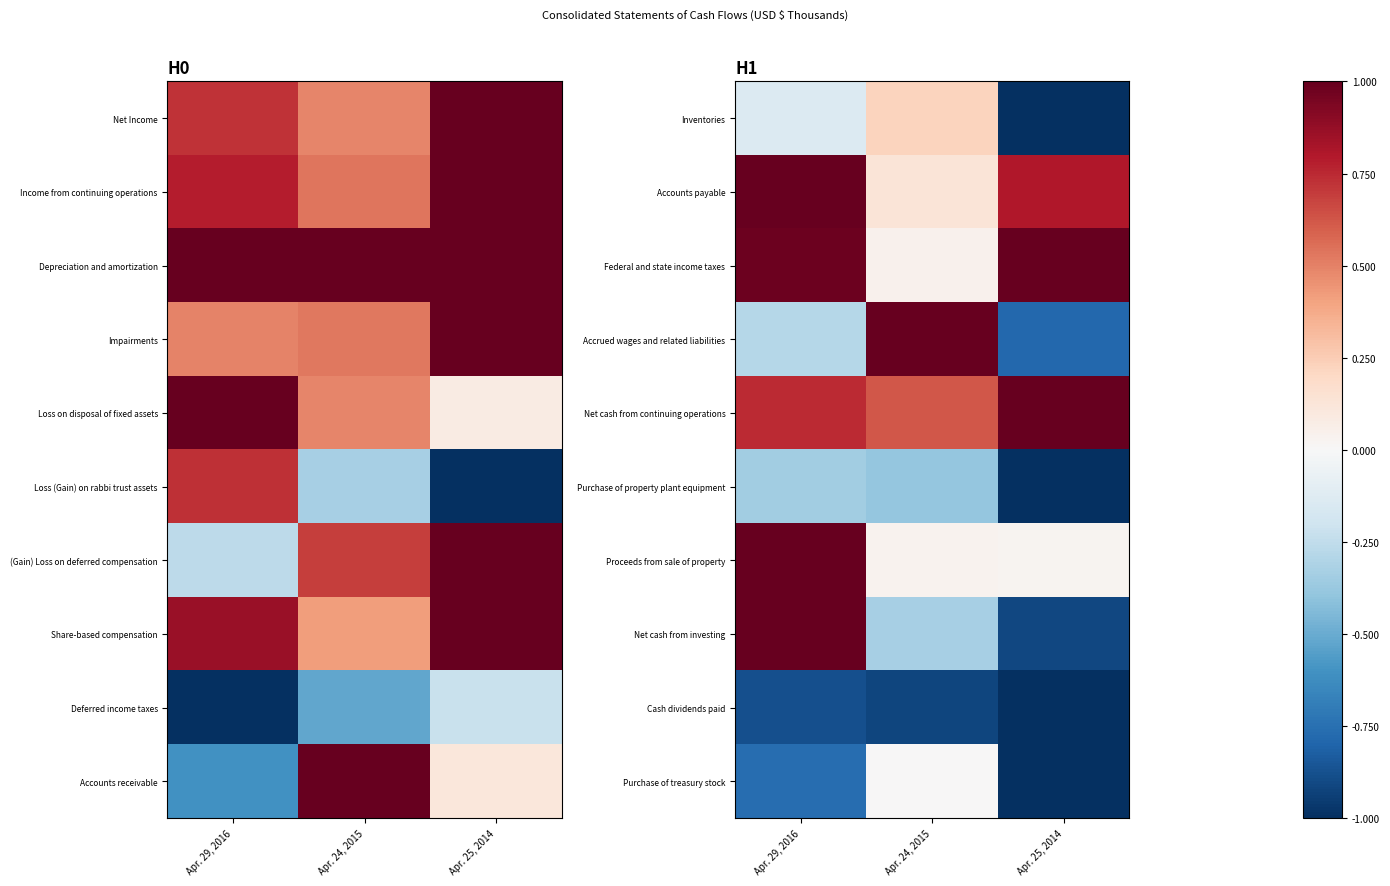

What is the minimum value shown in the chart?

-1.0